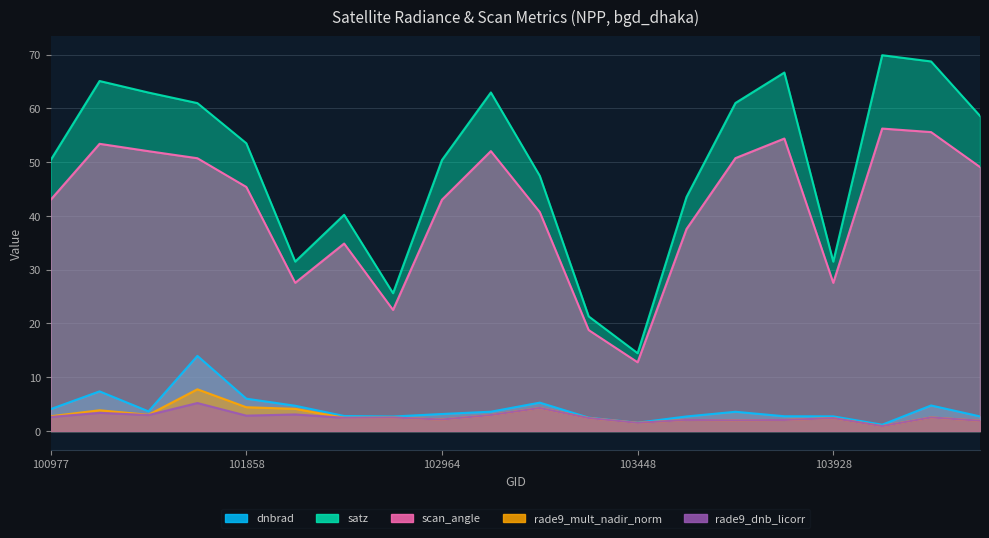

What is the value of the rade9_mult_nadir_norm point at the 10th from the left?

3.0